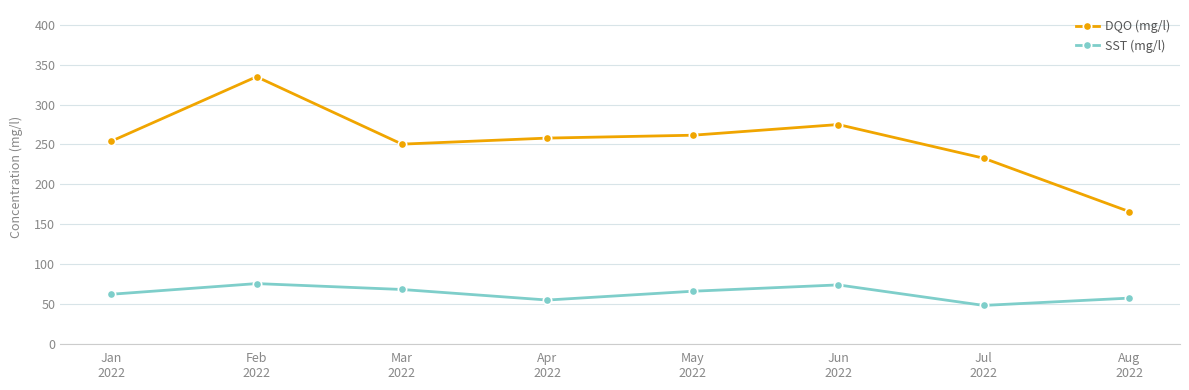

Rank the series by their average value, from highest to lowest.

DQO (mg/l), SST (mg/l)